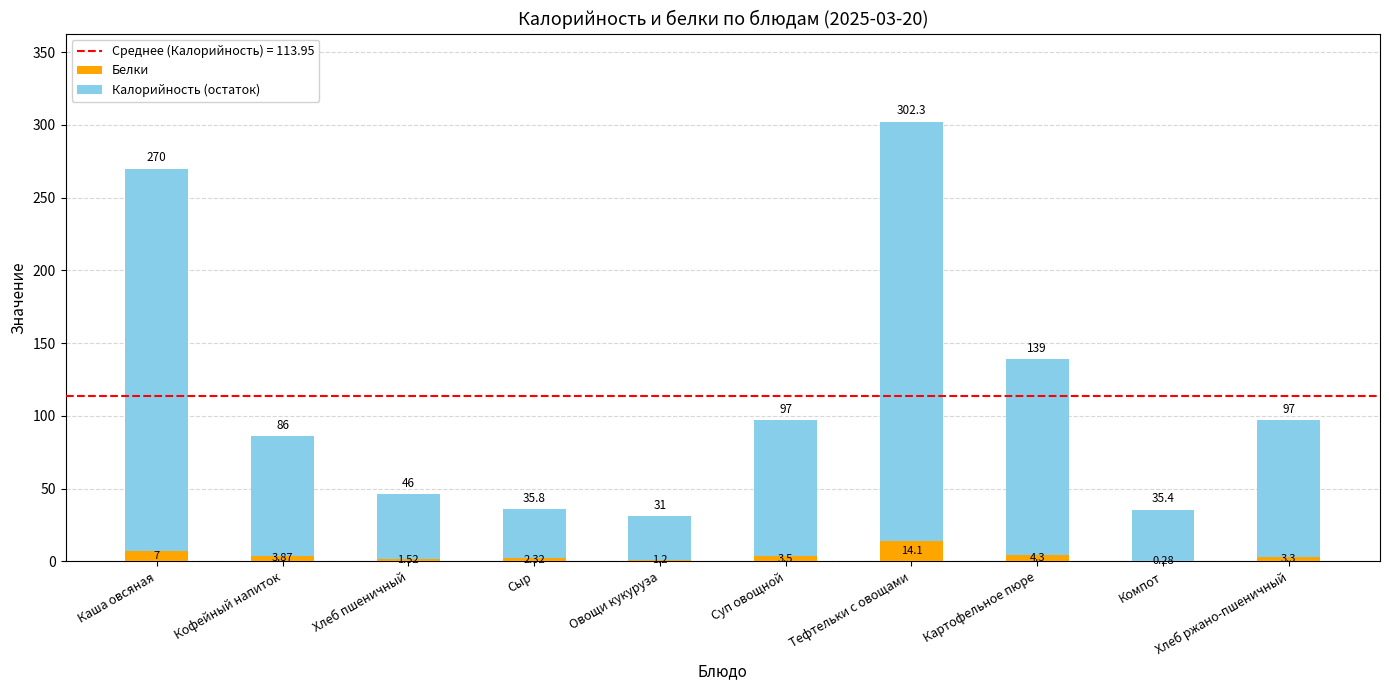

Which category has the highest value in the Белки series?

Тефтельки с овощами